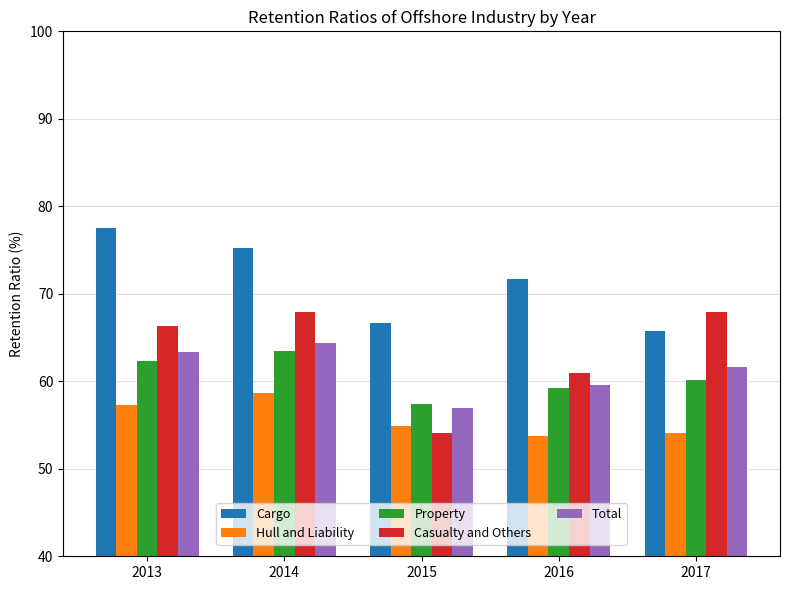

Where does the Total series first go above 61?

2013